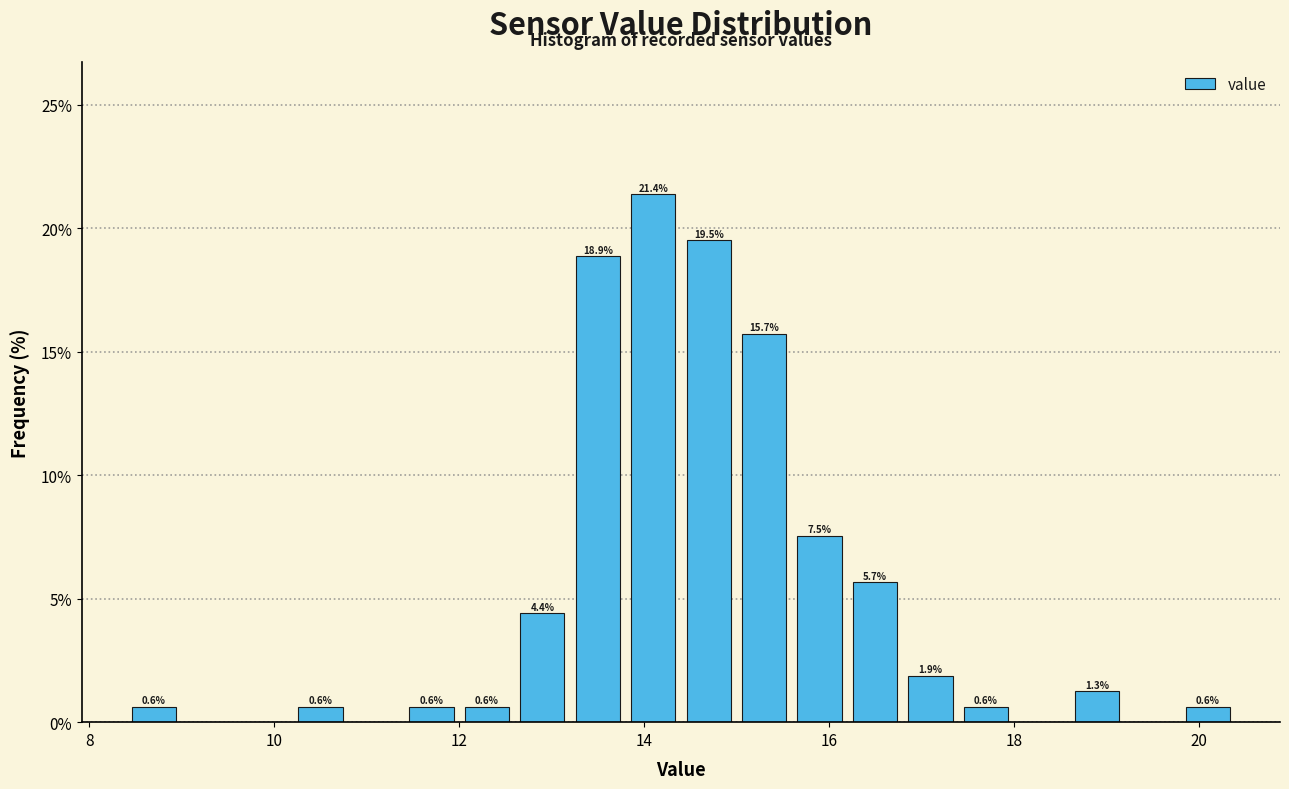

Around what value on the x-axis is the tallest bar? Give the approximate position of its centre, as read against the axis.

14.2